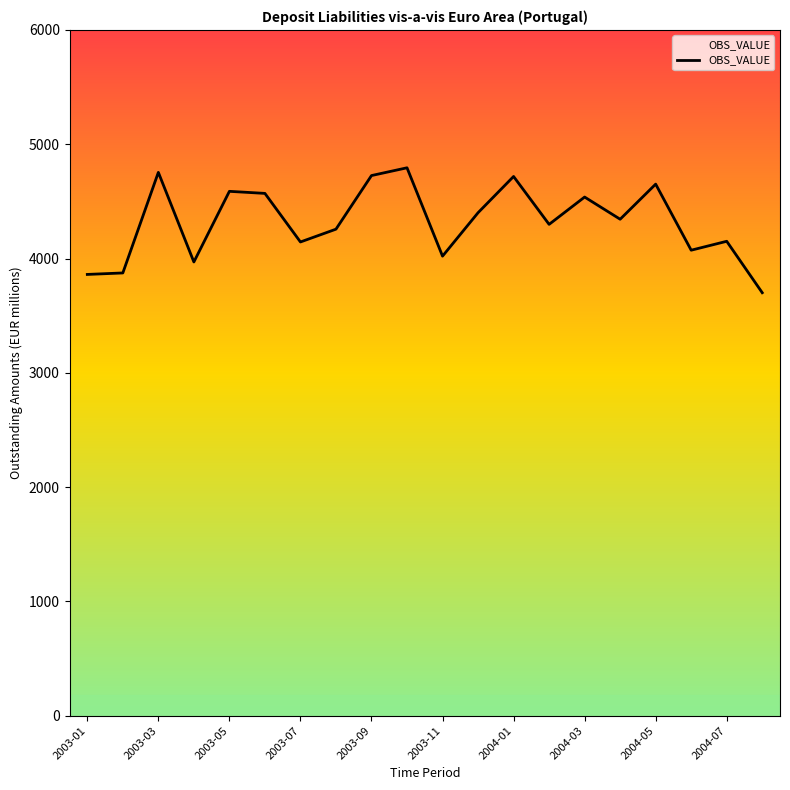

Does the chart display data point markers on the line(s)?

No